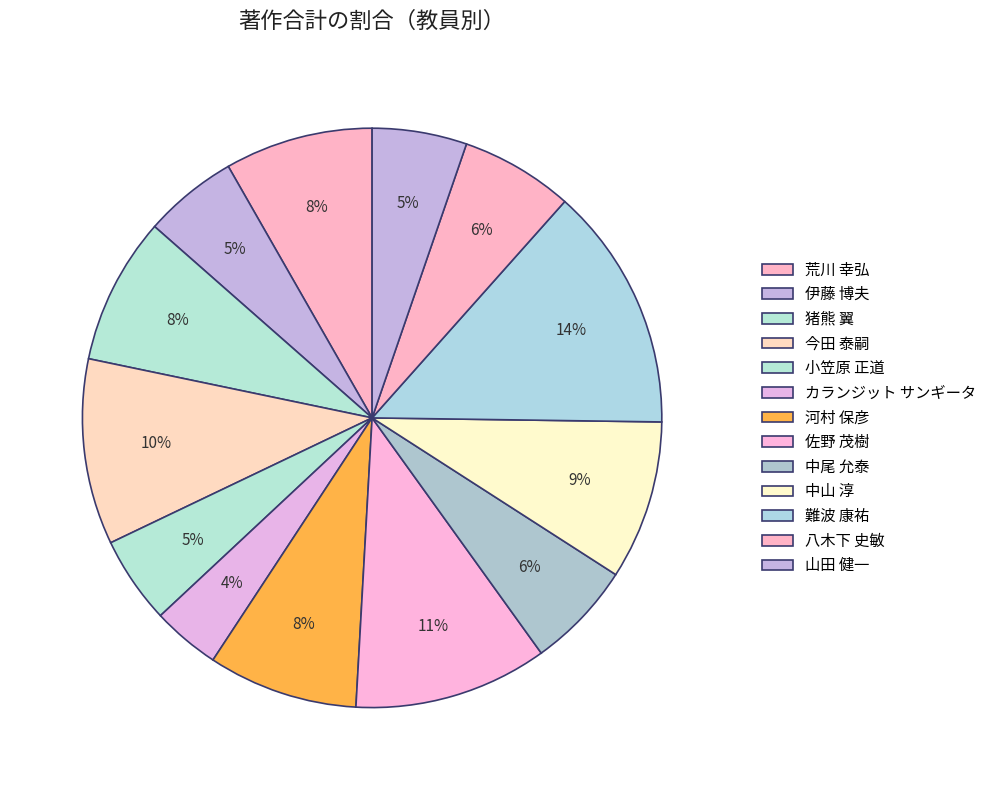

Rank the categories by value from lowest to highest.

カランジット サンギータ, 小笠原 正道, 伊藤 博夫, 山田 健一, 中尾 允泰, 八木下 史敏, 猪熊 翼, 荒川 幸弘, 河村 保彦, 中山 淳, 今田 泰嗣, 佐野 茂樹, 難波 康祐